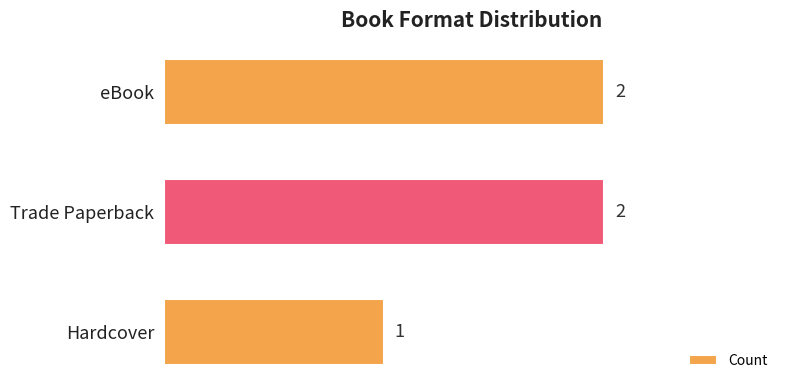

Reading top to bottom, extract all data points from this chart.

2	2	1